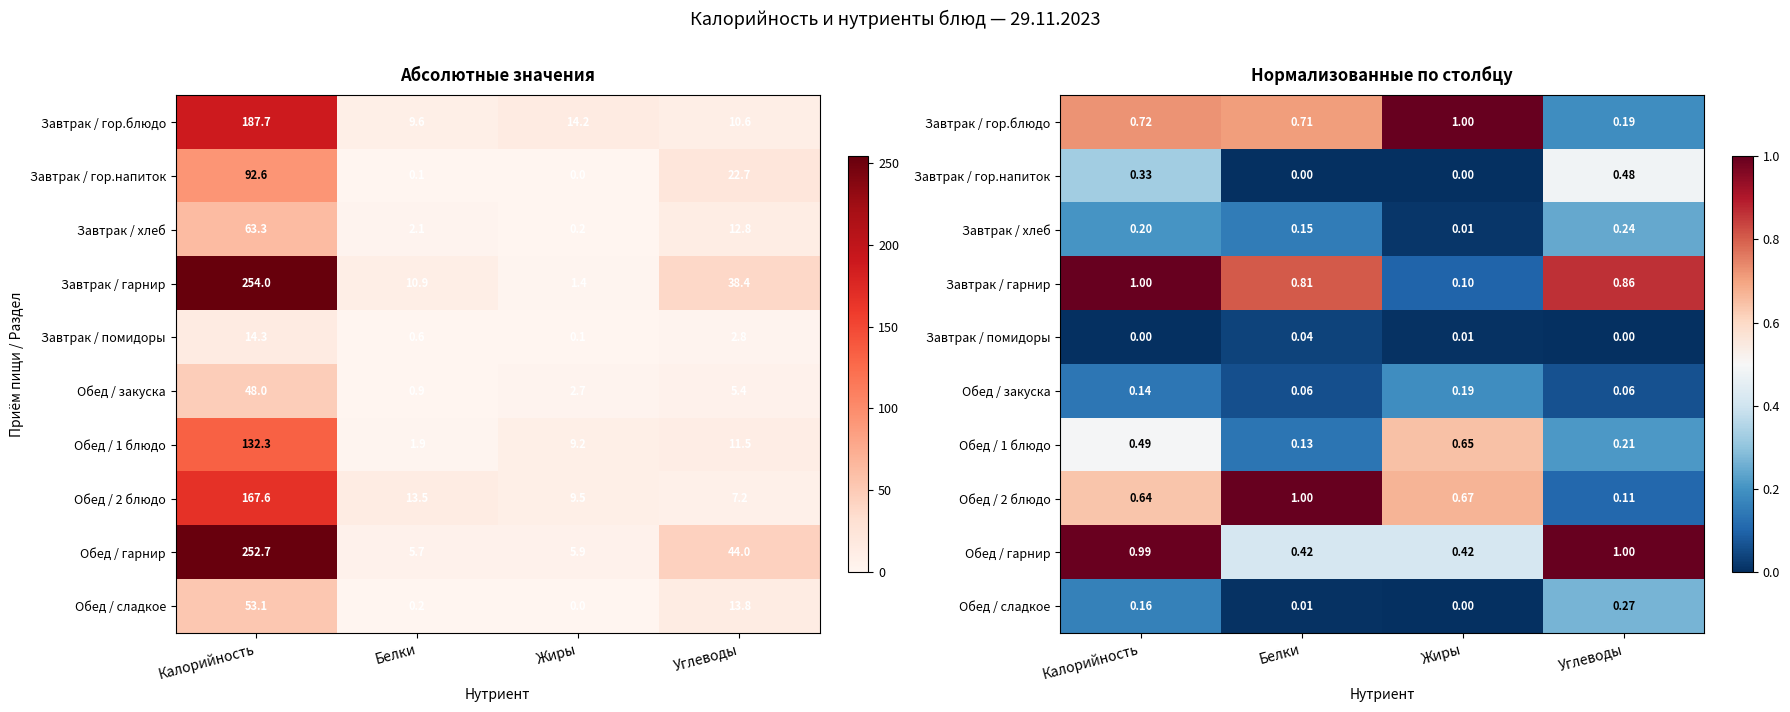

Is it true that Завтрак / хлеб equals 0.2 at Углеводы?

True